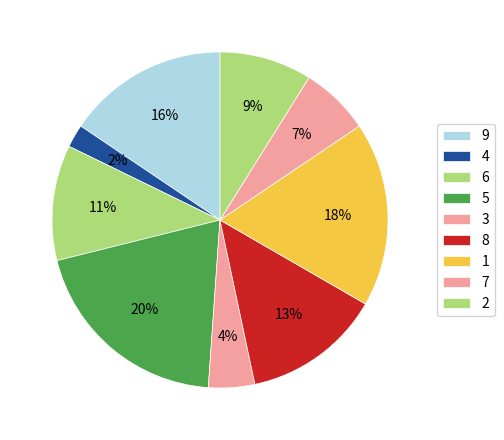

How many slices are in this pie chart?

9